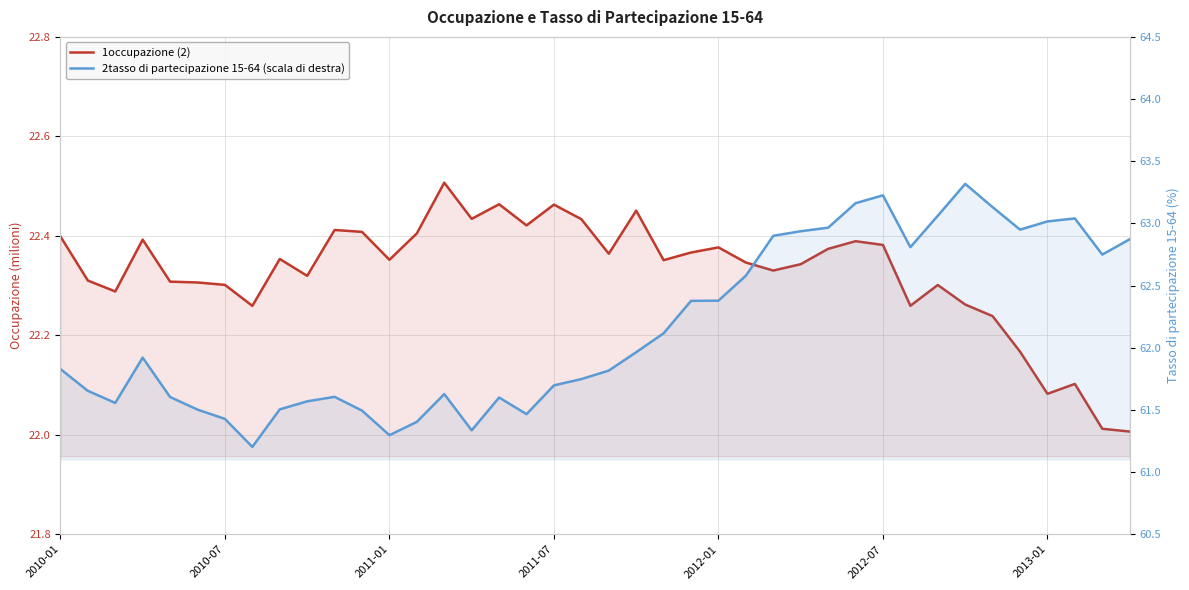

What is the difference between the 1occupazione (2) values at 25 and 11?

0.1